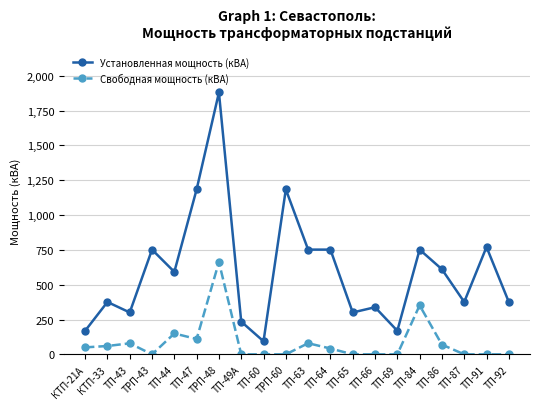

Is it true that Установленная мощность (кВА) equals 2589.6 at ТРП-48?

False